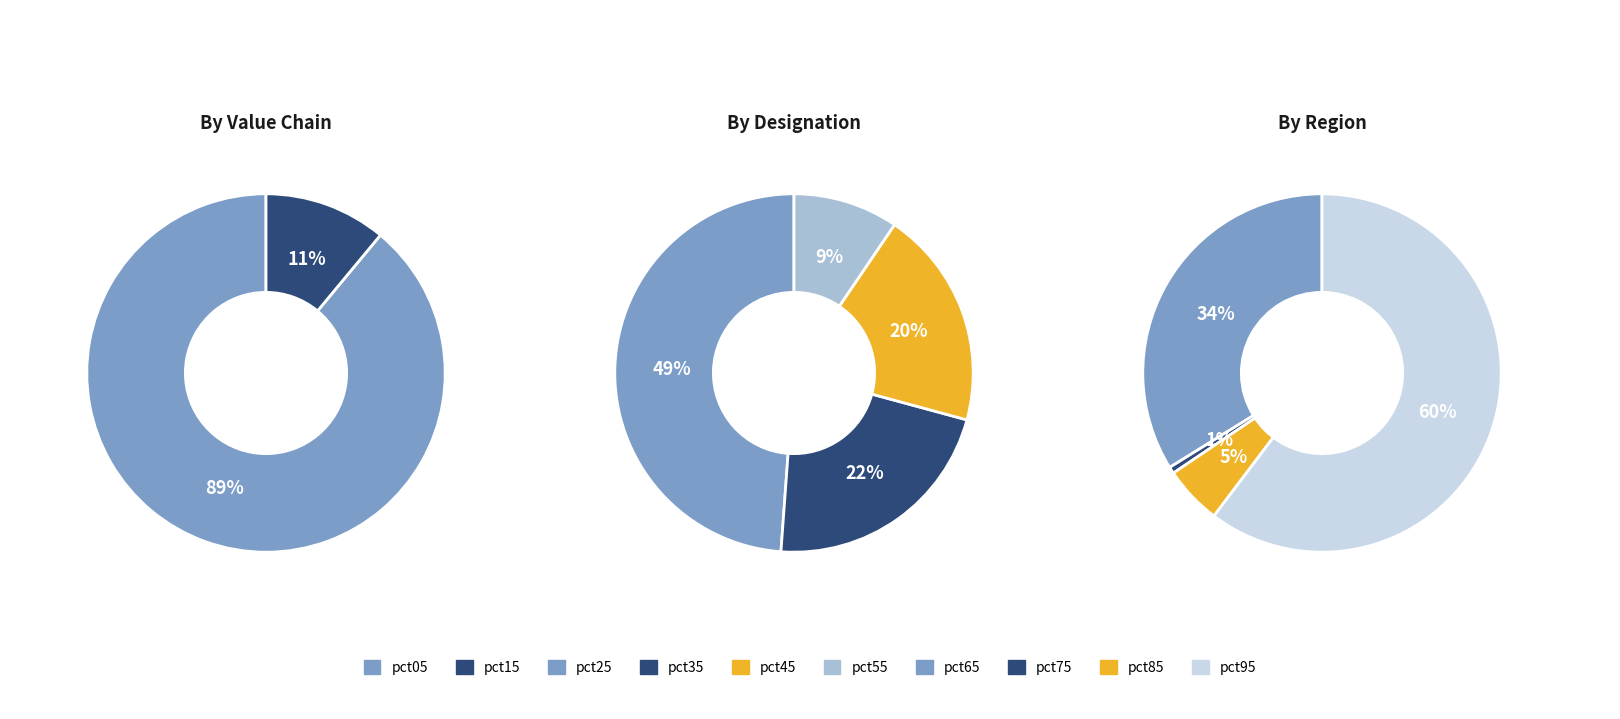

How many segments does this pie chart have?

10